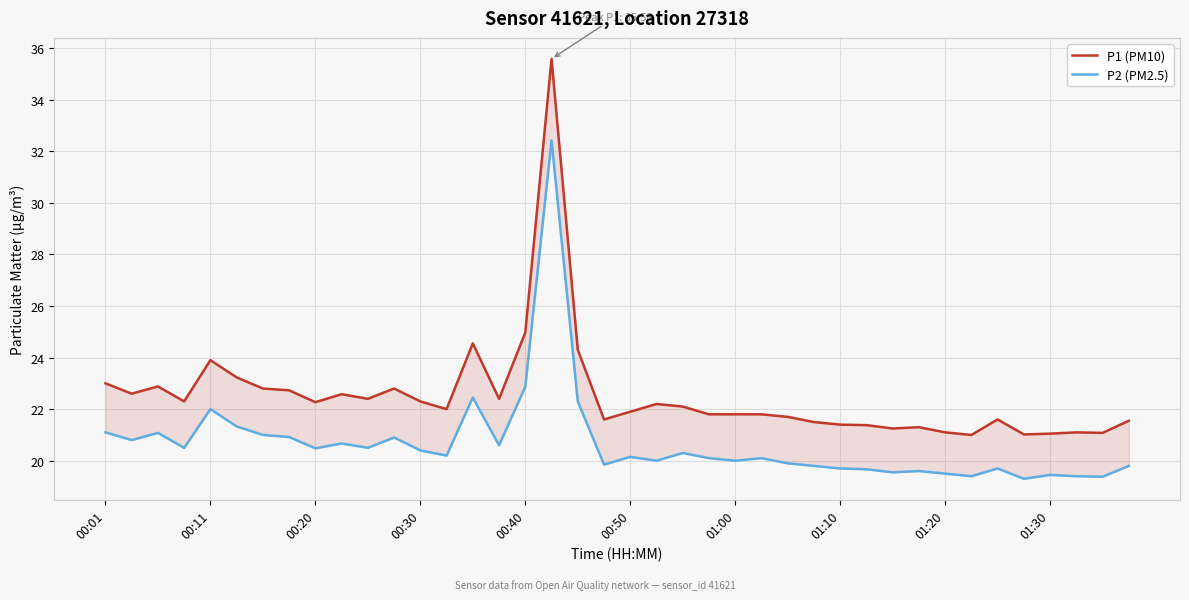

Which series has the widest spread of values?

P1 (PM10)